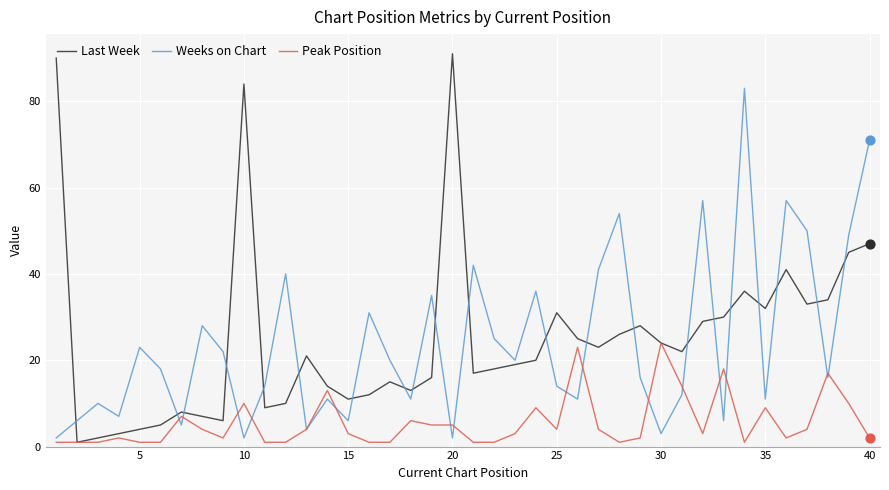

Which series has the largest total across all categories?

Last Week